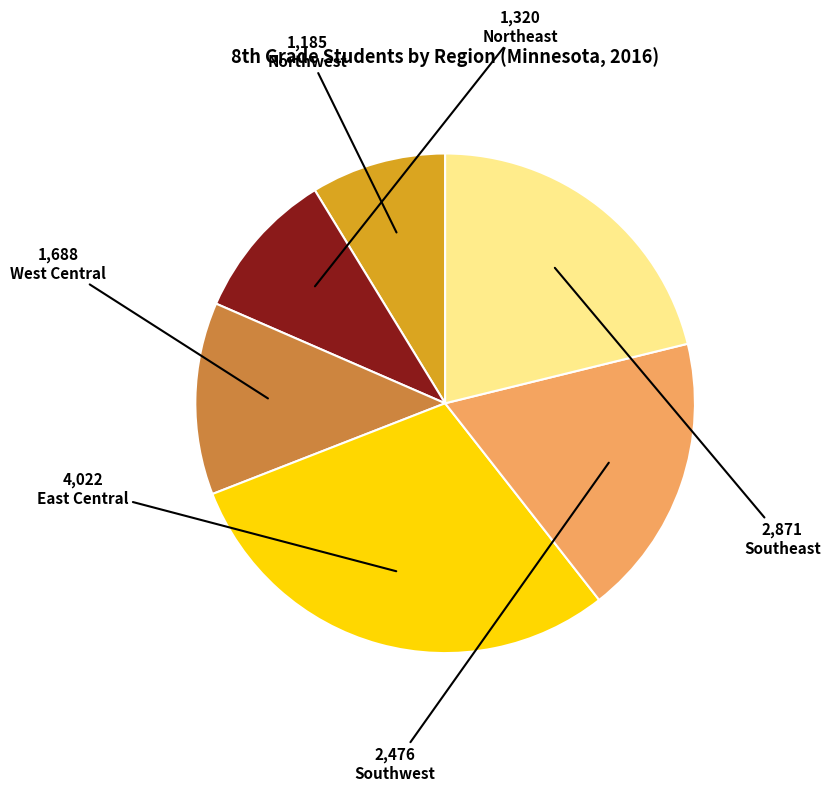

Does West Central account for over 50% of the chart?

No